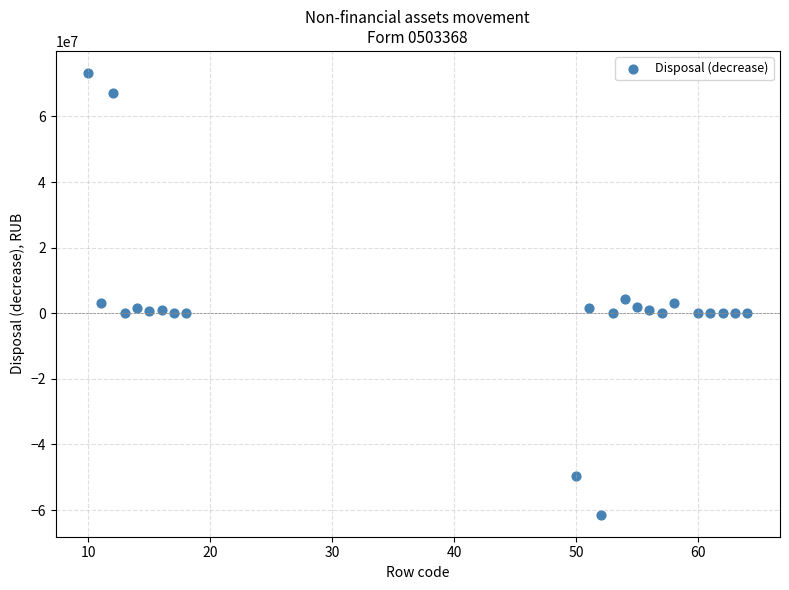

What is the range of Y values (max minus min)?

134631520.6